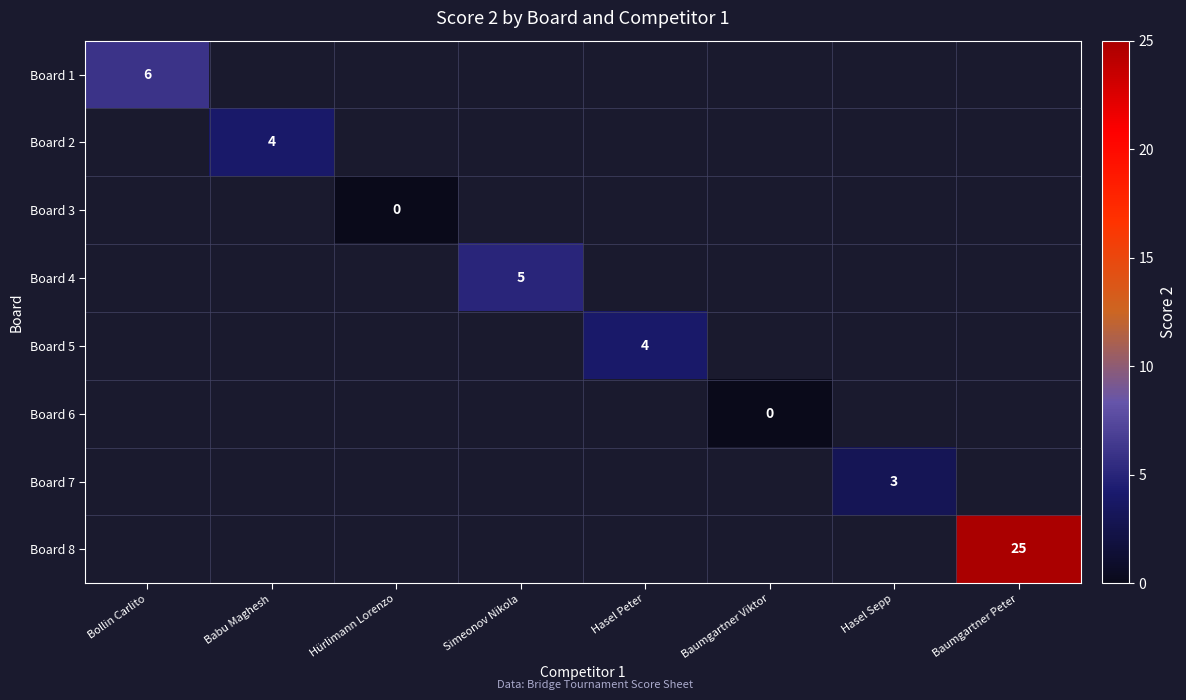

At which category does the chart reach its peak across all series?

Baumgartner Peter